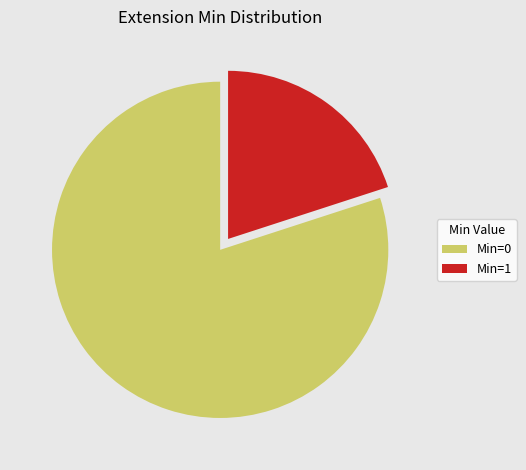

How many segments does this pie chart have?

2